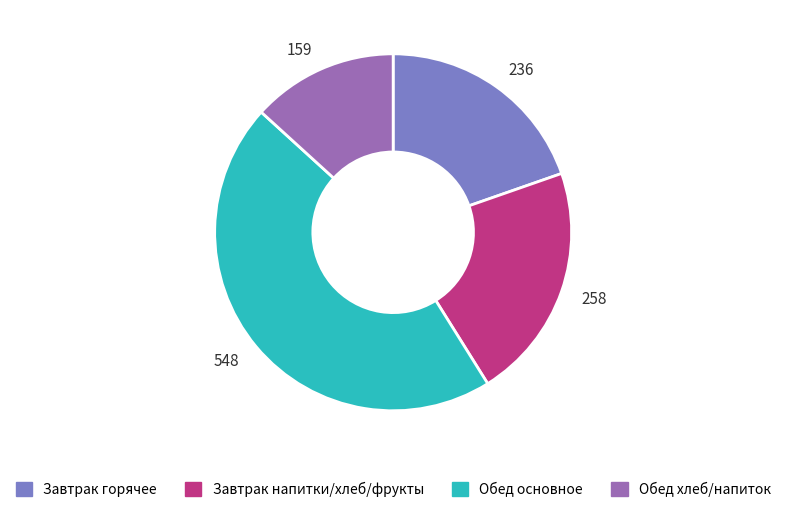

True or false: Обед хлеб/напиток accounts for 1% of the total.

False